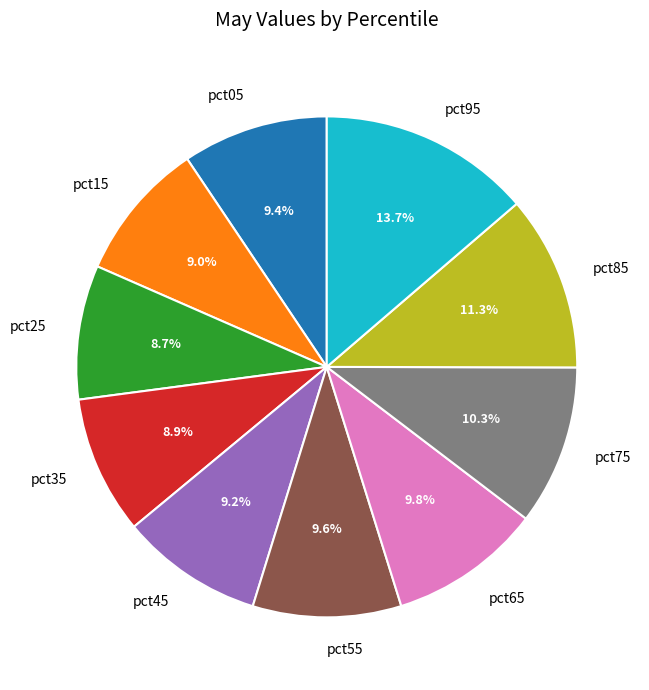

Approximately how many times larger is the value at pct55 compared to pct85?

0.8